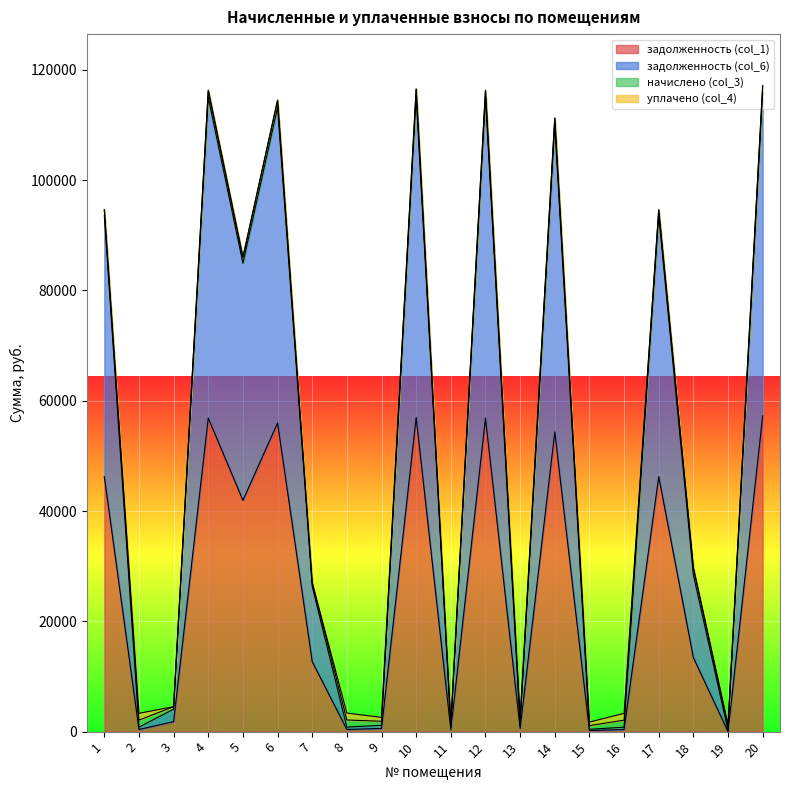

True or false: задолженность (col_1) and задолженность (col_6) intersect in this chart.

False